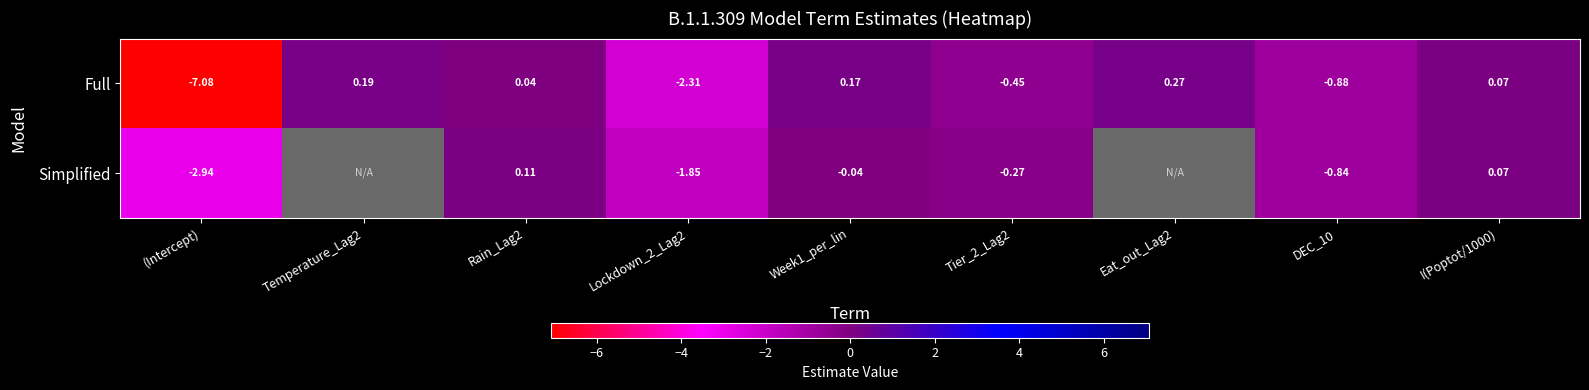

Rank the series at DEC_10 from lowest to highest value.

Full, Simplified